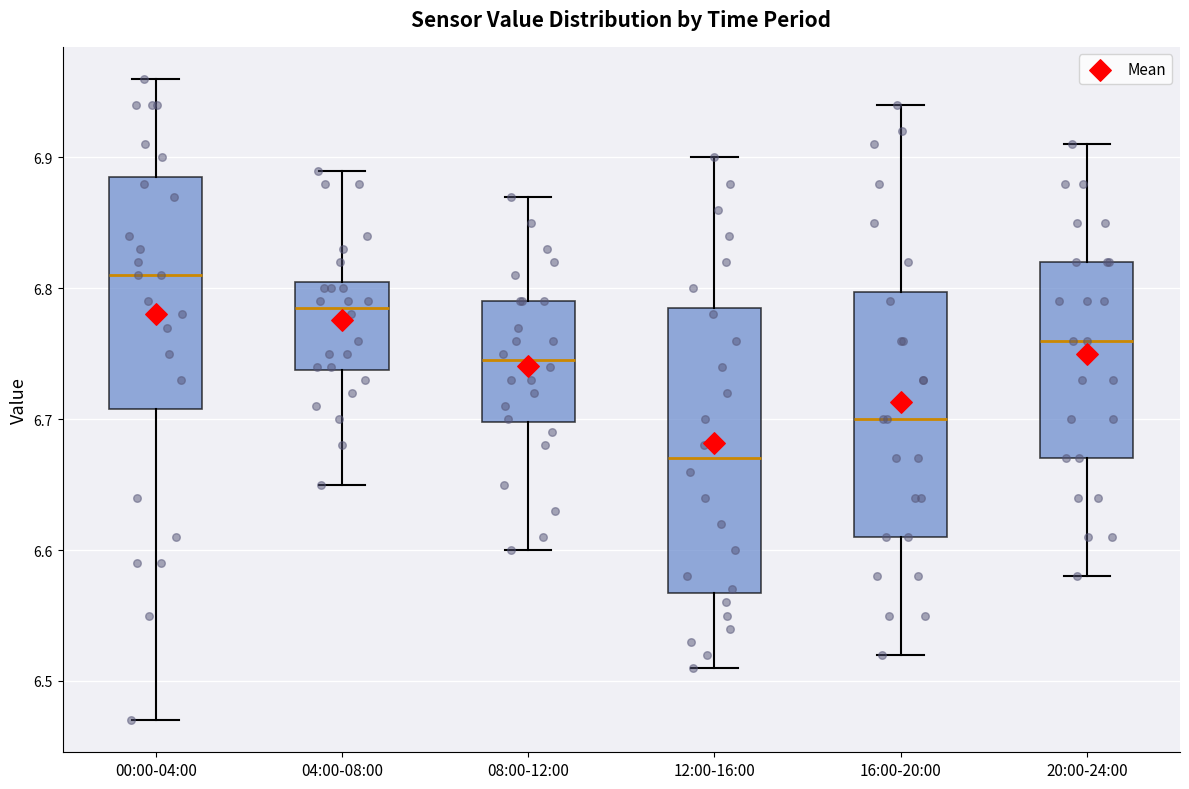

Reading left to right, read every box against the y-axis: the position of its median line, the range the box covers, and the ends of its whiskers. The values are not printed on the chart, so give them approximately, as read against the axis.

00:00-04:00: median 6.81, box 6.71 to 6.89, whiskers 6.47 to 6.96
04:00-08:00: median 6.79, box 6.74 to 6.81, whiskers 6.65 to 6.89
08:00-12:00: median 6.75, box 6.70 to 6.79, whiskers 6.60 to 6.87
12:00-16:00: median 6.67, box 6.57 to 6.79, whiskers 6.51 to 6.90
16:00-20:00: median 6.70, box 6.61 to 6.80, whiskers 6.52 to 6.94
20:00-24:00: median 6.76, box 6.67 to 6.82, whiskers 6.58 to 6.91